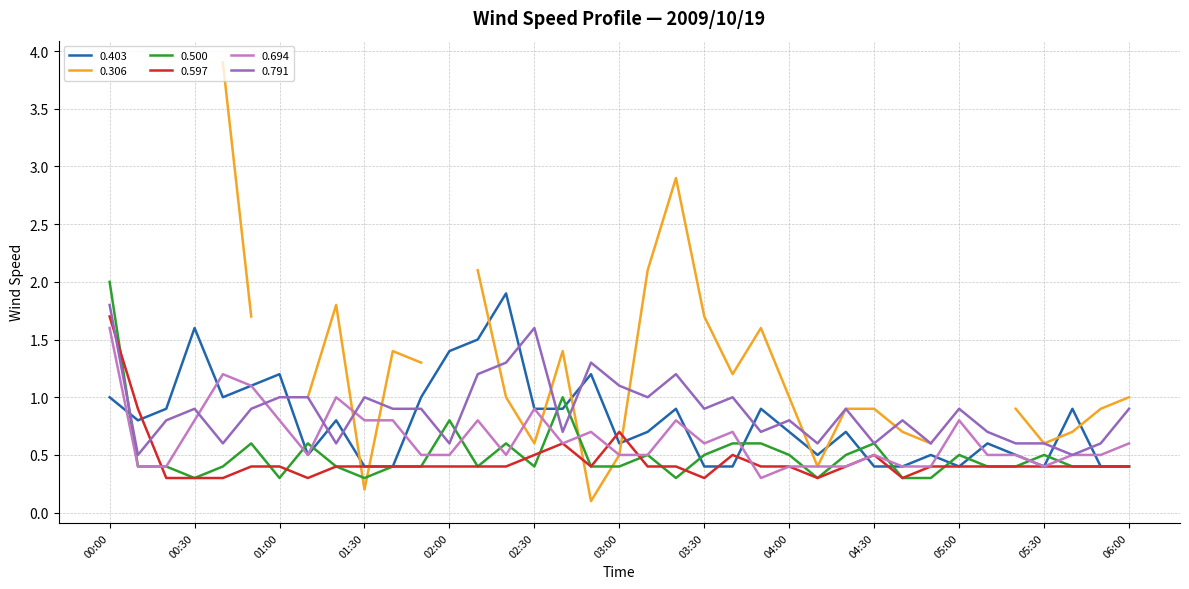

What is the total value across all series at 01:30?

2.9